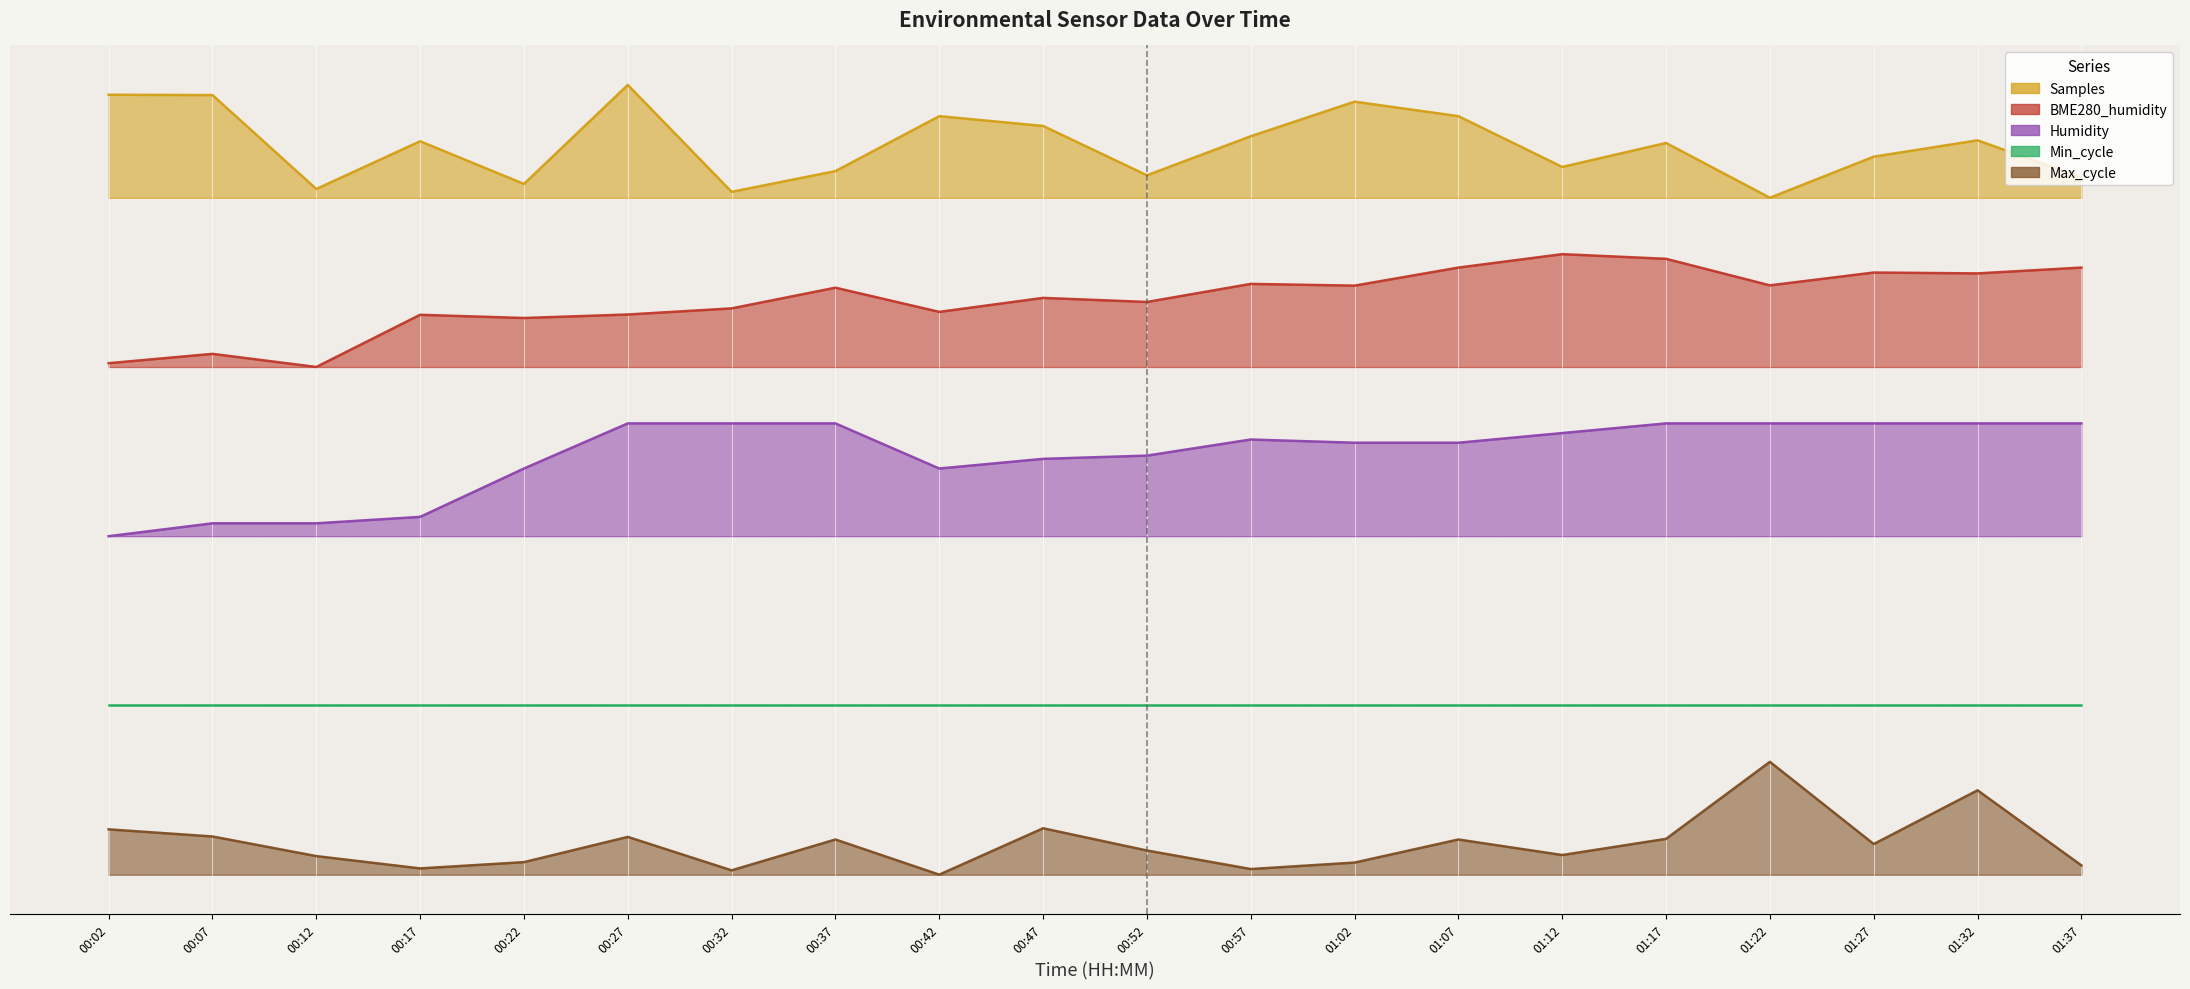

Where is Samples nearest to the value 6?

01:22